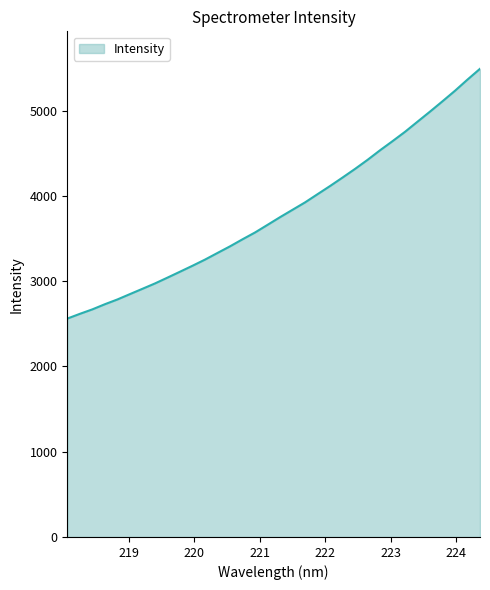

What is the smallest value displayed?

2560.4